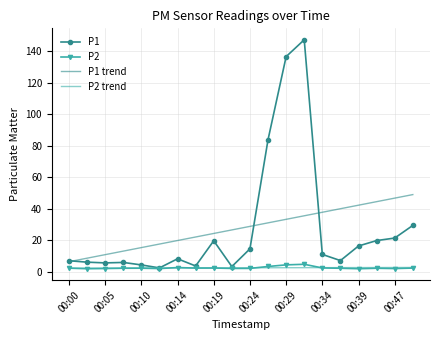

Which series has the largest range (max minus min)?

P1